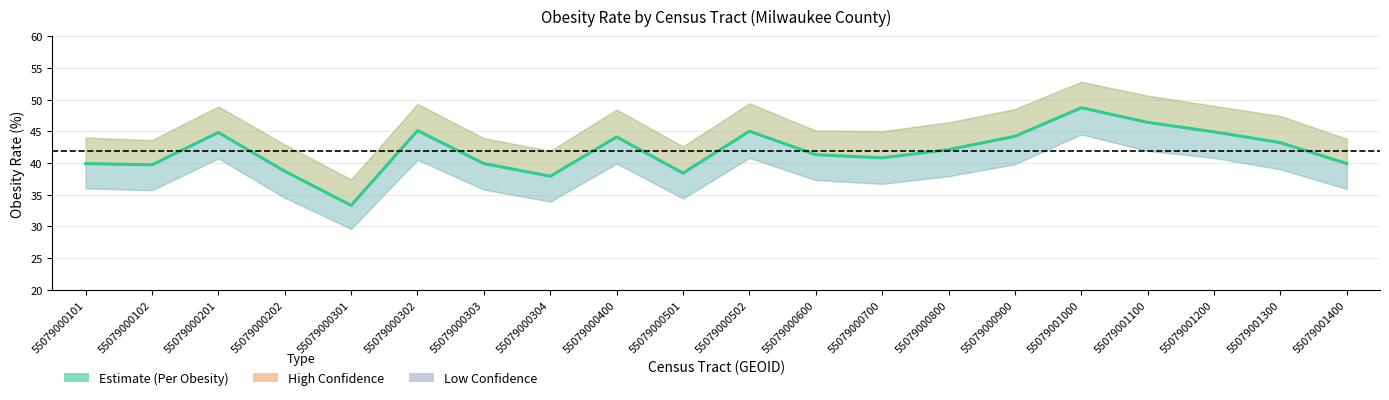

Reading right to left, transcribe all the data shown in this chart.

Per_Obesity: 39.9	43.2	44.9	46.4	48.7	44.2	42.1	40.8	41.3	45.0	38.4	44.1	37.9	39.9	45.1	33.3	38.7	44.8	39.7	39.9
High_Confidence: 43.8	47.4	49.0	50.6	52.8	48.5	46.4	45.0	45.1	49.4	42.6	48.4	41.9	43.9	49.3	37.4	42.9	48.9	43.6	44.0
Low_Confidence: 35.9	39.0	40.8	41.9	44.5	39.8	37.9	36.7	37.3	40.8	34.4	39.9	33.9	35.8	40.5	29.6	34.5	40.7	35.7	36.0